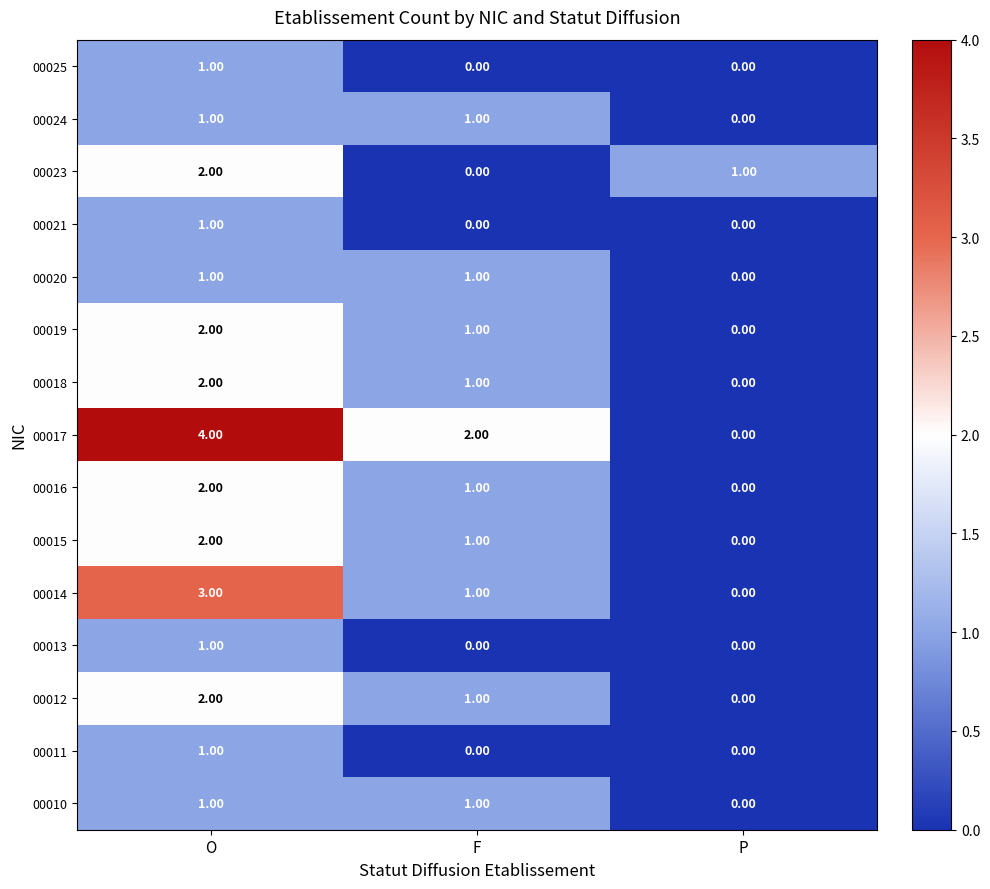

How many categories are shown in the chart?

3